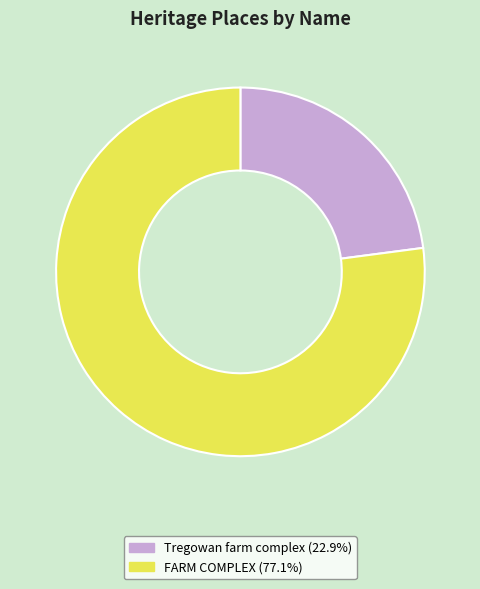

Approximately how many times larger is the value at Tregowan farm complex compared to FARM COMPLEX?

0.3